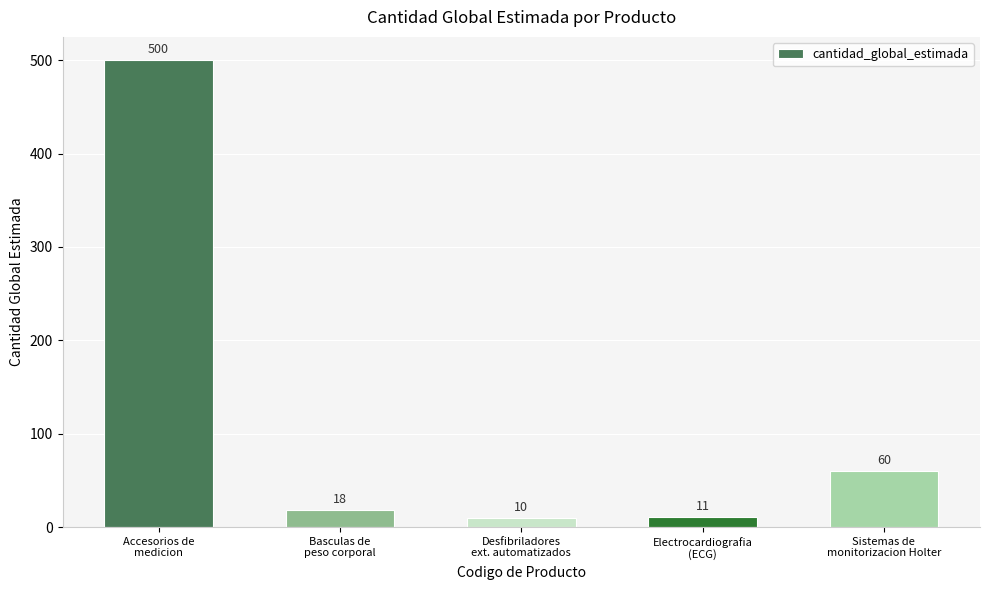

What is the average value?

120